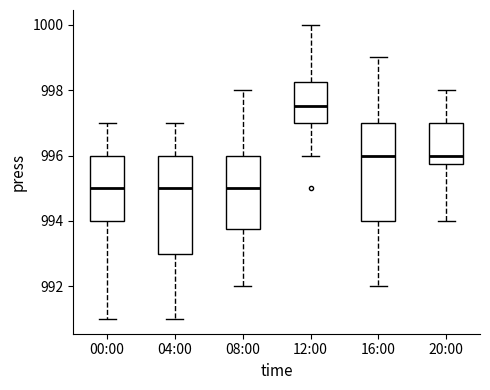

Which box has the highest median line?

12:00